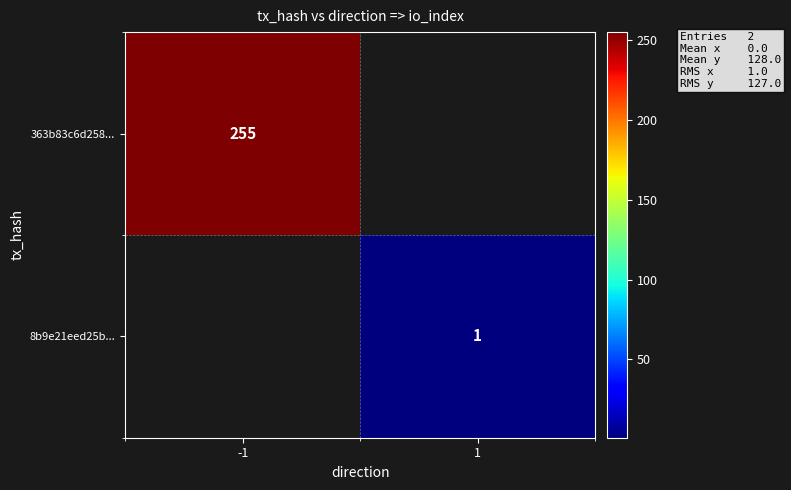

Is it true that 363b83c6d258... equals 255 at -1?

True